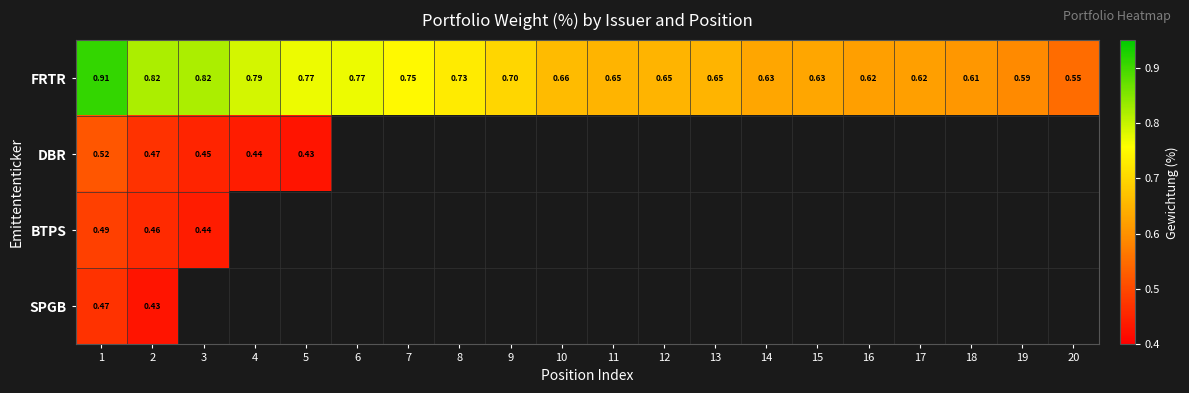

At which category is the sum across all series the highest?

1